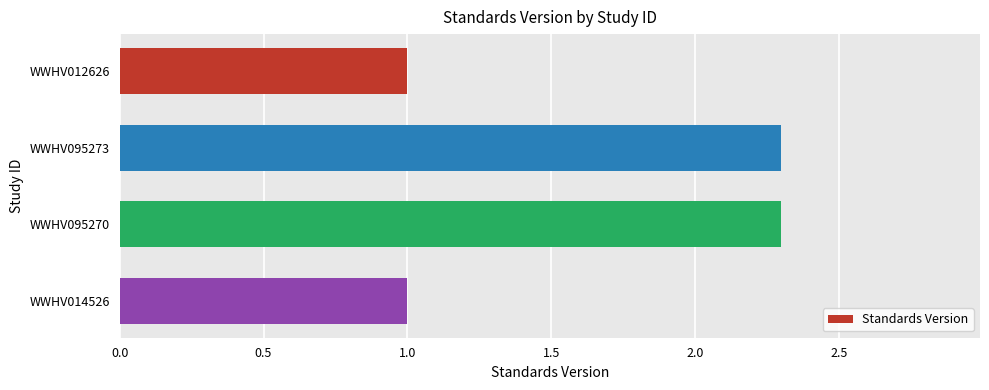

Which has a higher value, WWHV014526 or WWHV095273?

WWHV095273